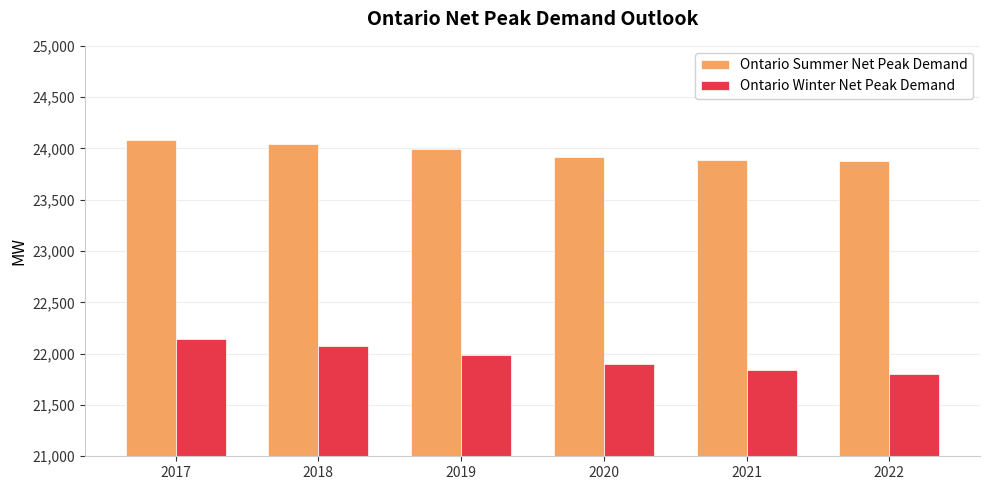

The Ontario Summer Net Peak Demand series shows 23992.9 at 2019. True or false?

True